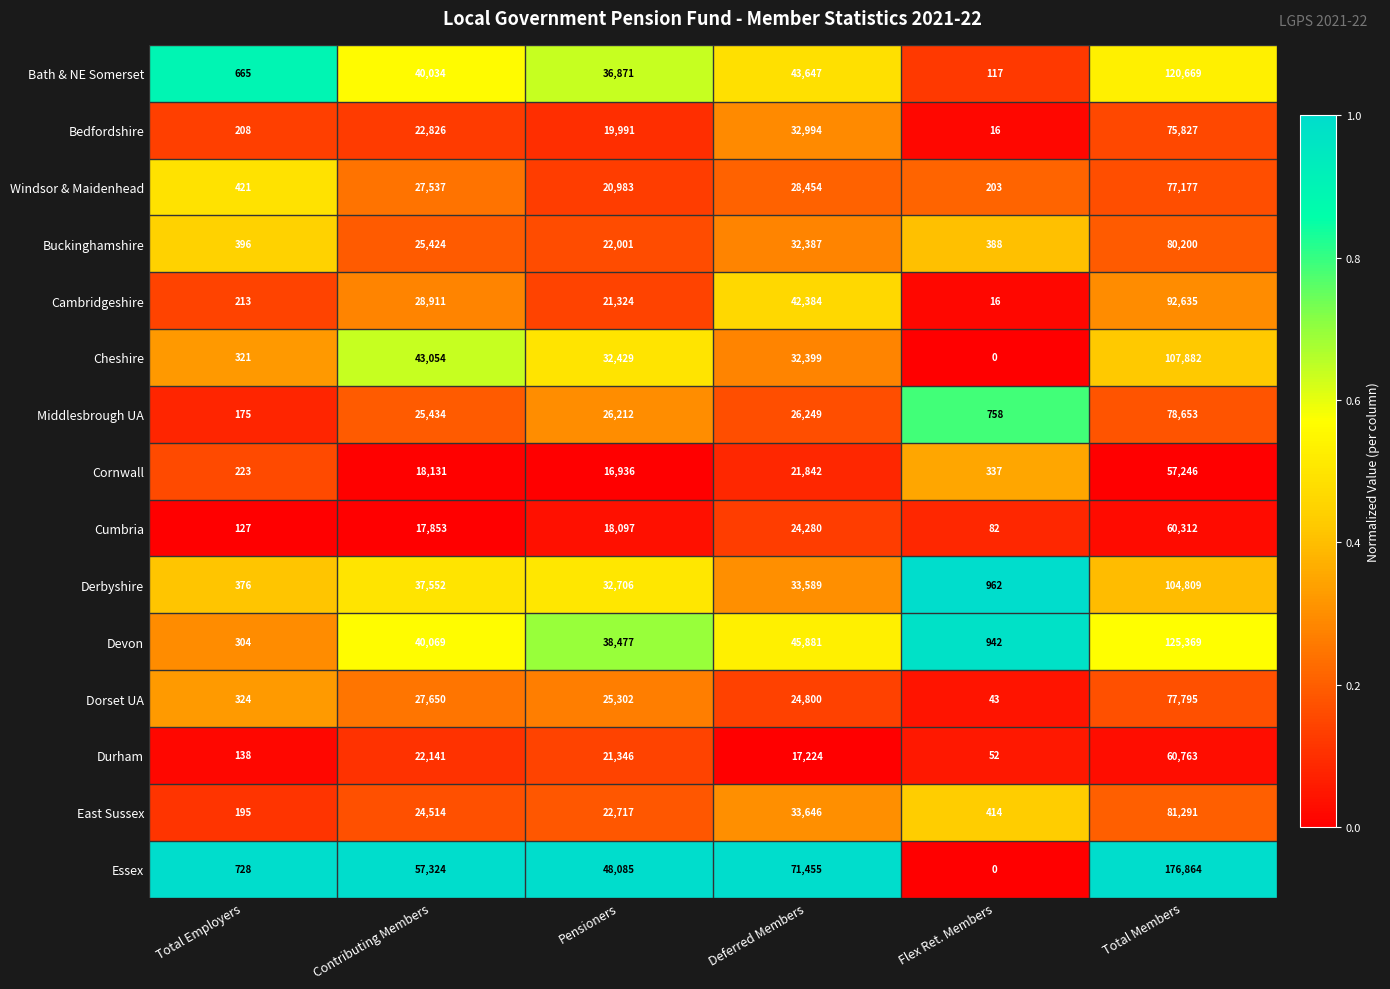

The Cheshire series shows 32399 at Deferred Members. True or false?

True